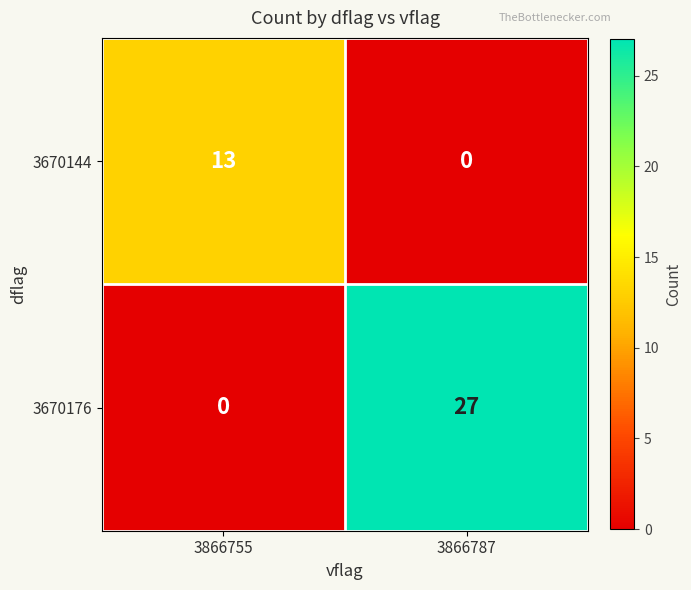

At how many categories does at least one series exceed 10?

2